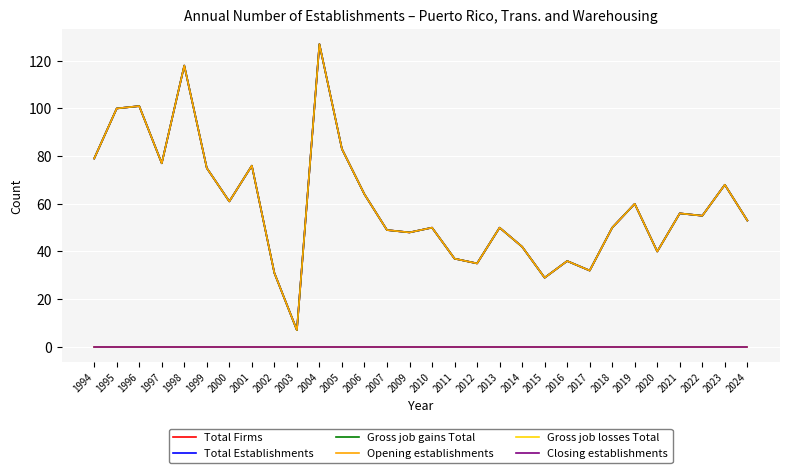

Is this an area chart (filled region under the line)?

No